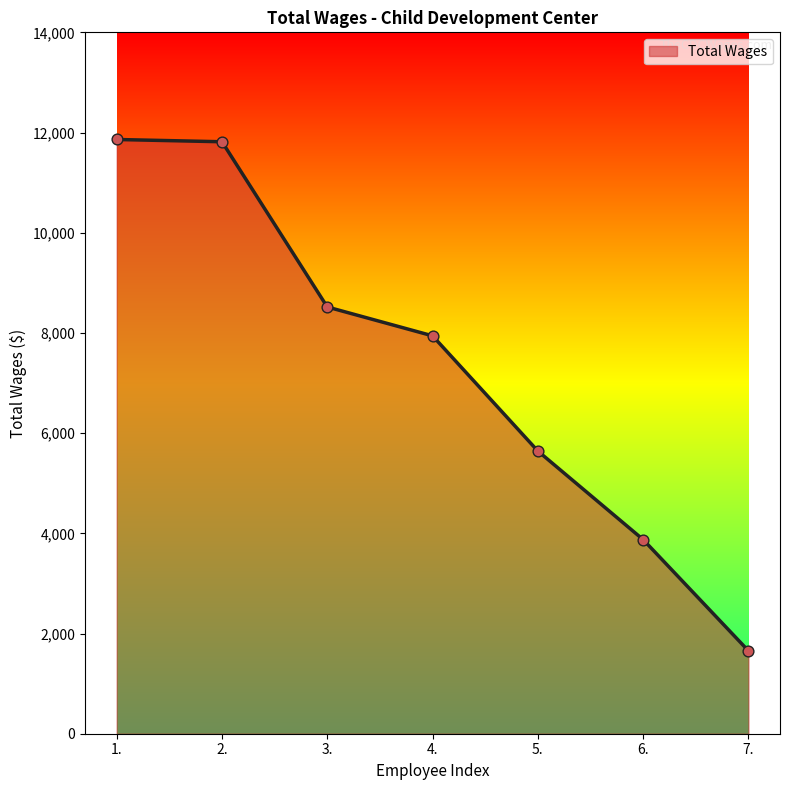

Between 3. and 5., which is larger?

3.